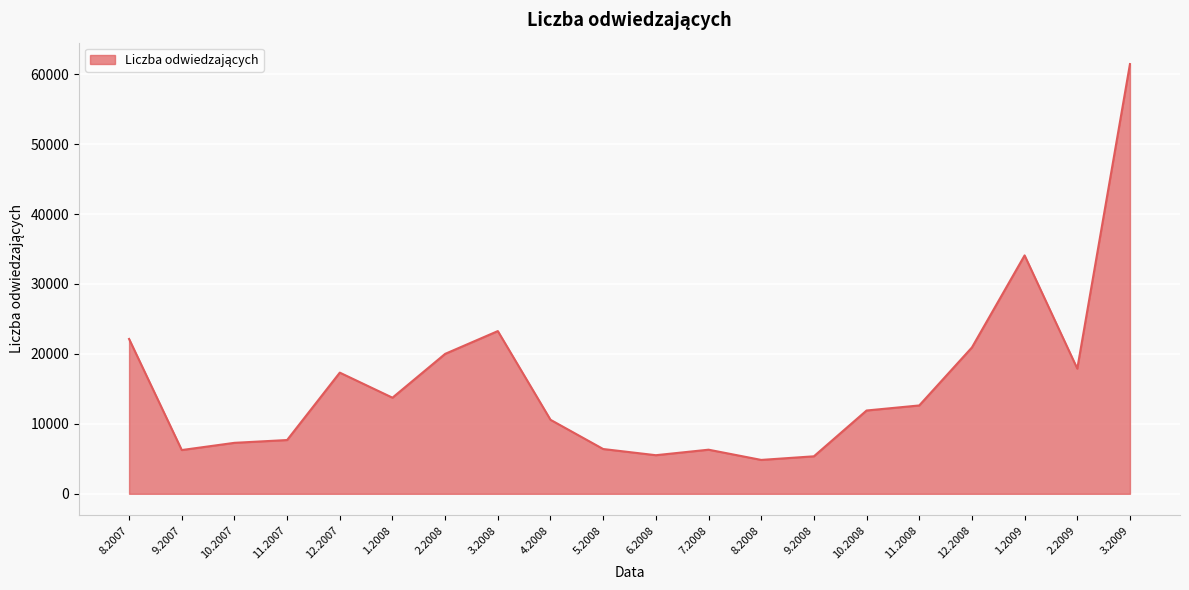

What is the difference between the maximum and second lowest values?

56088